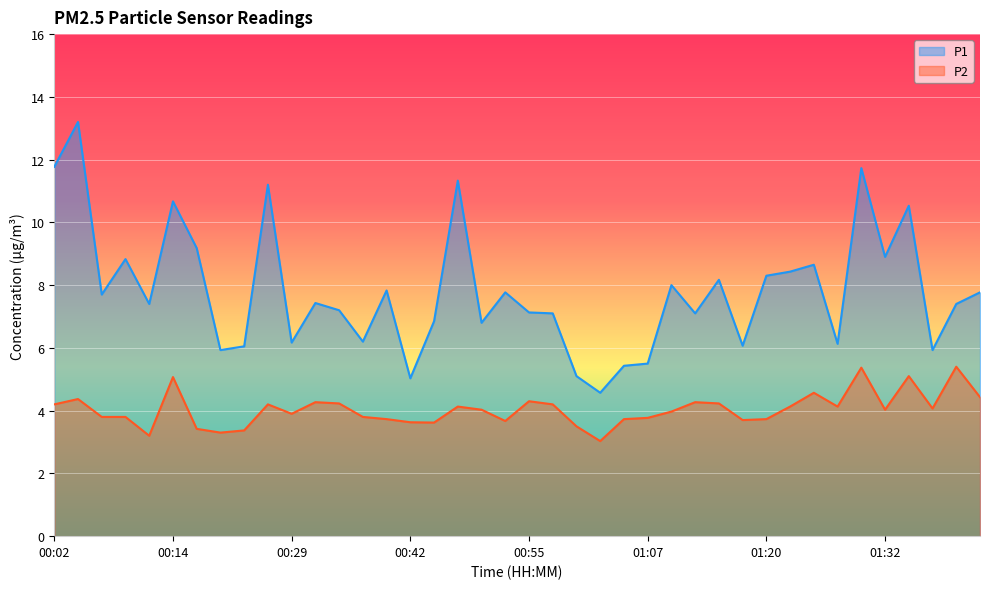

How many data points in P1 are less than 7?

14